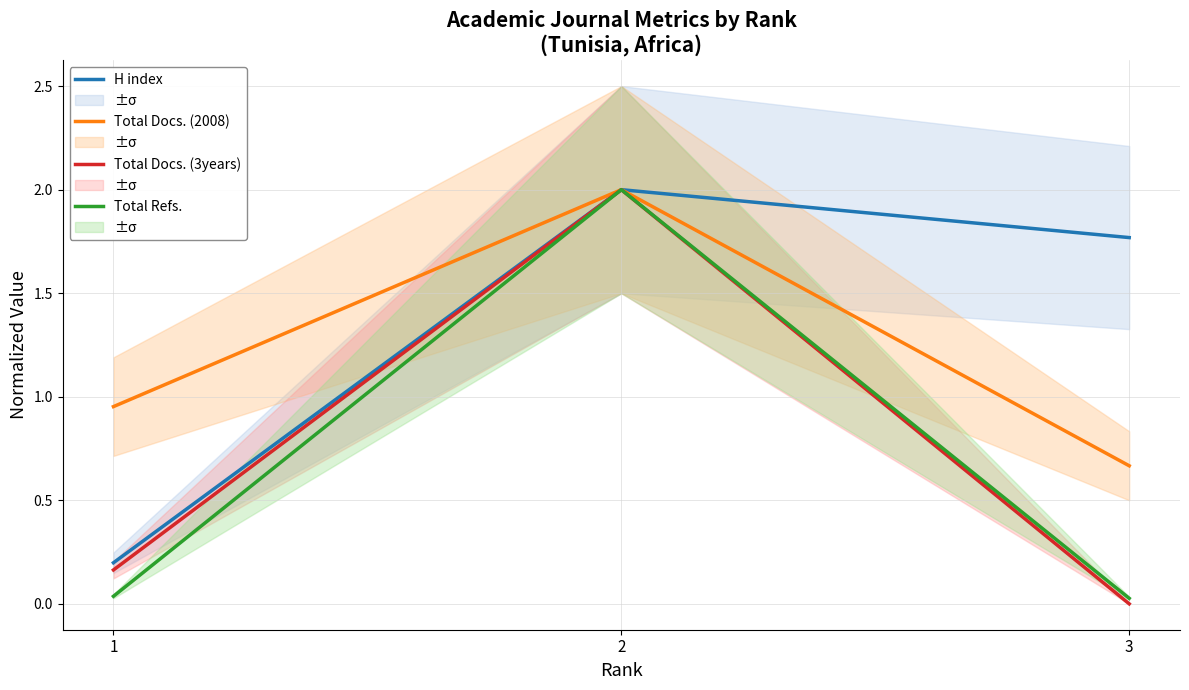

The Total Refs. series shows 0.0 at 1. True or false?

True